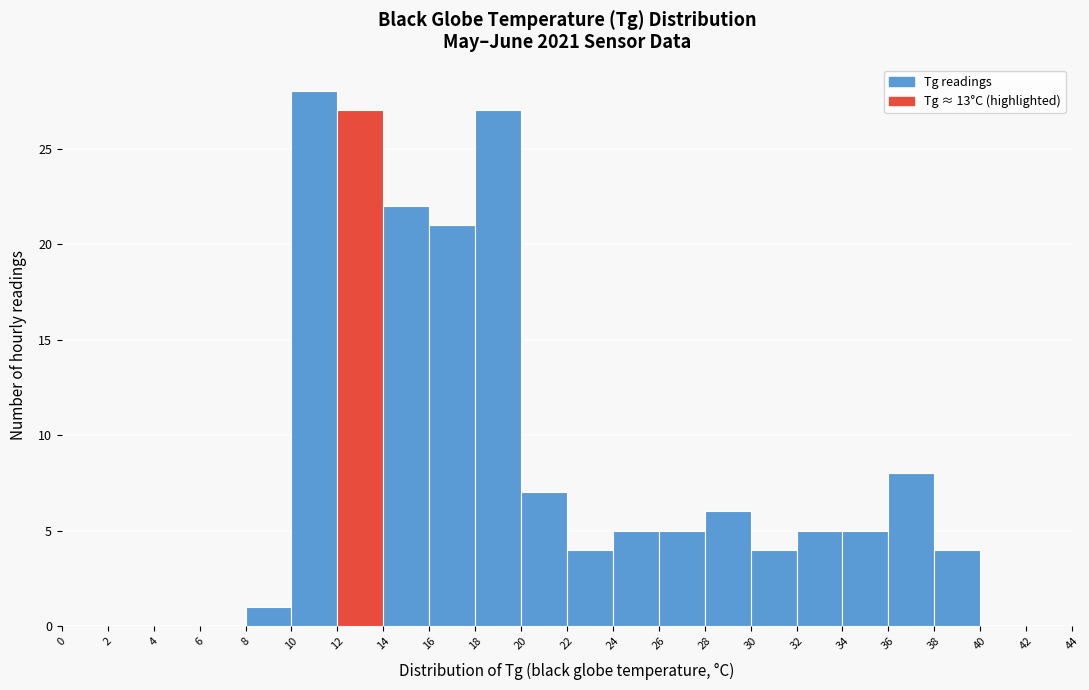

Over which range of the x-axis is the bar tallest?

10 to 12